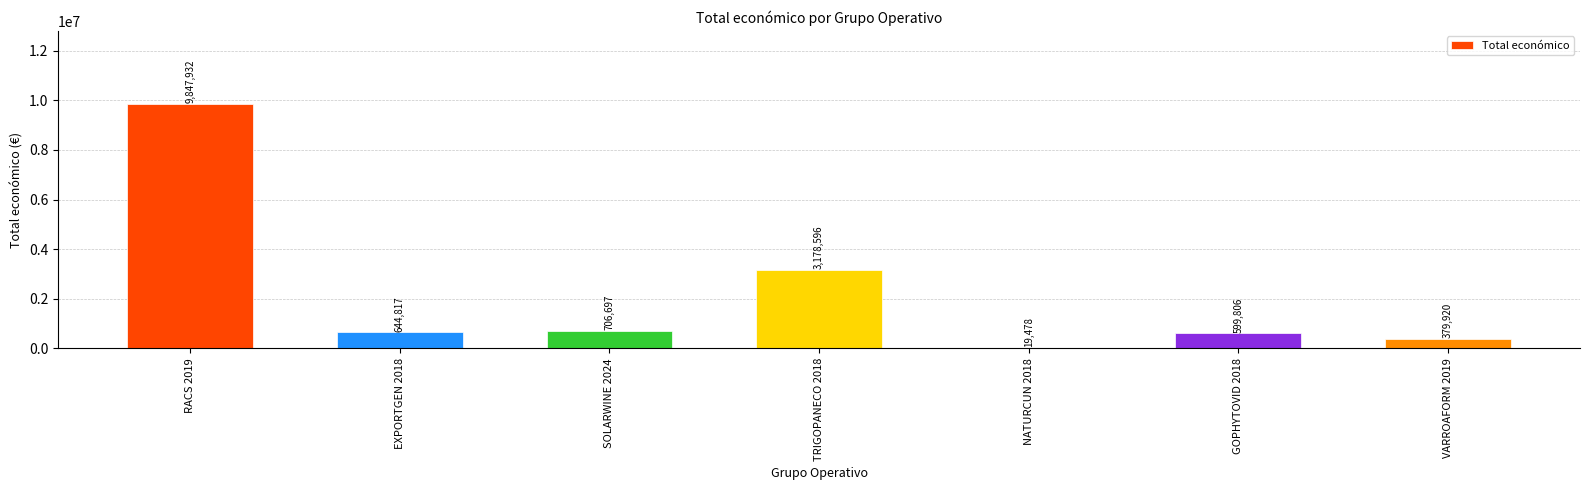

How many series are shown in this chart?

1